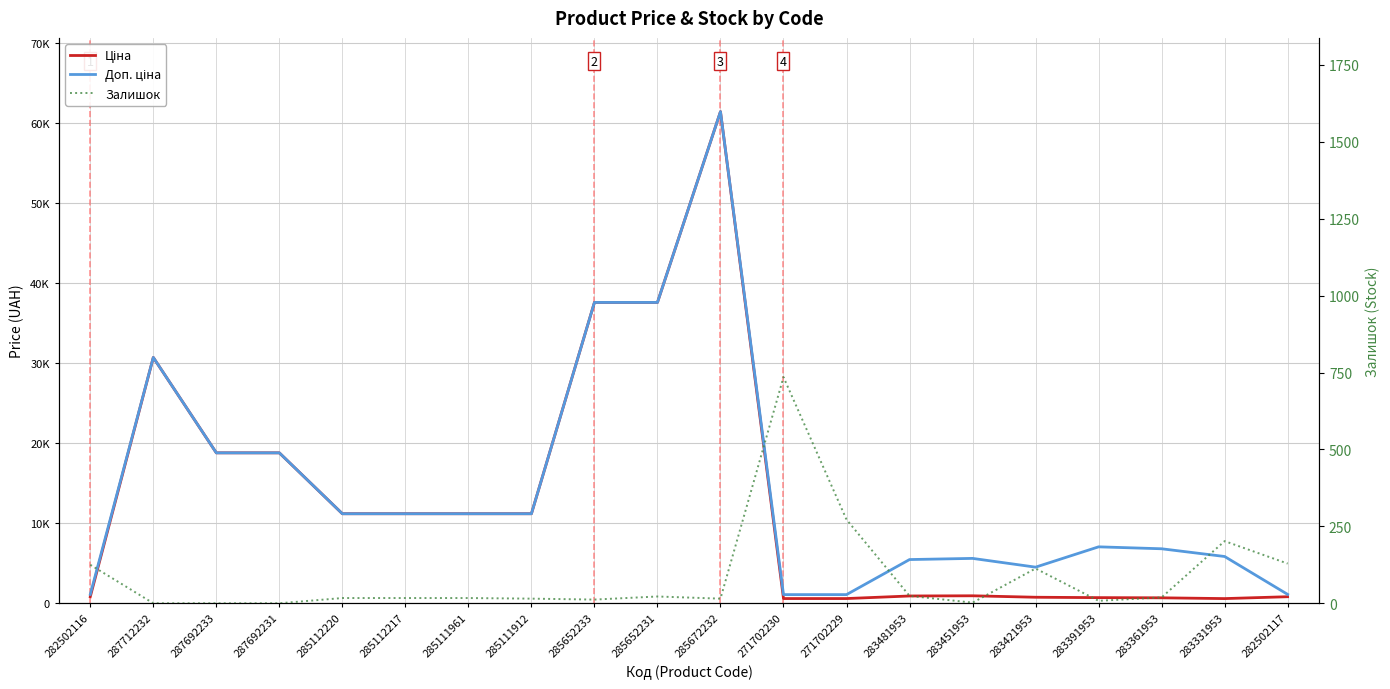

What is the label of the 8th point from the right?

271702229